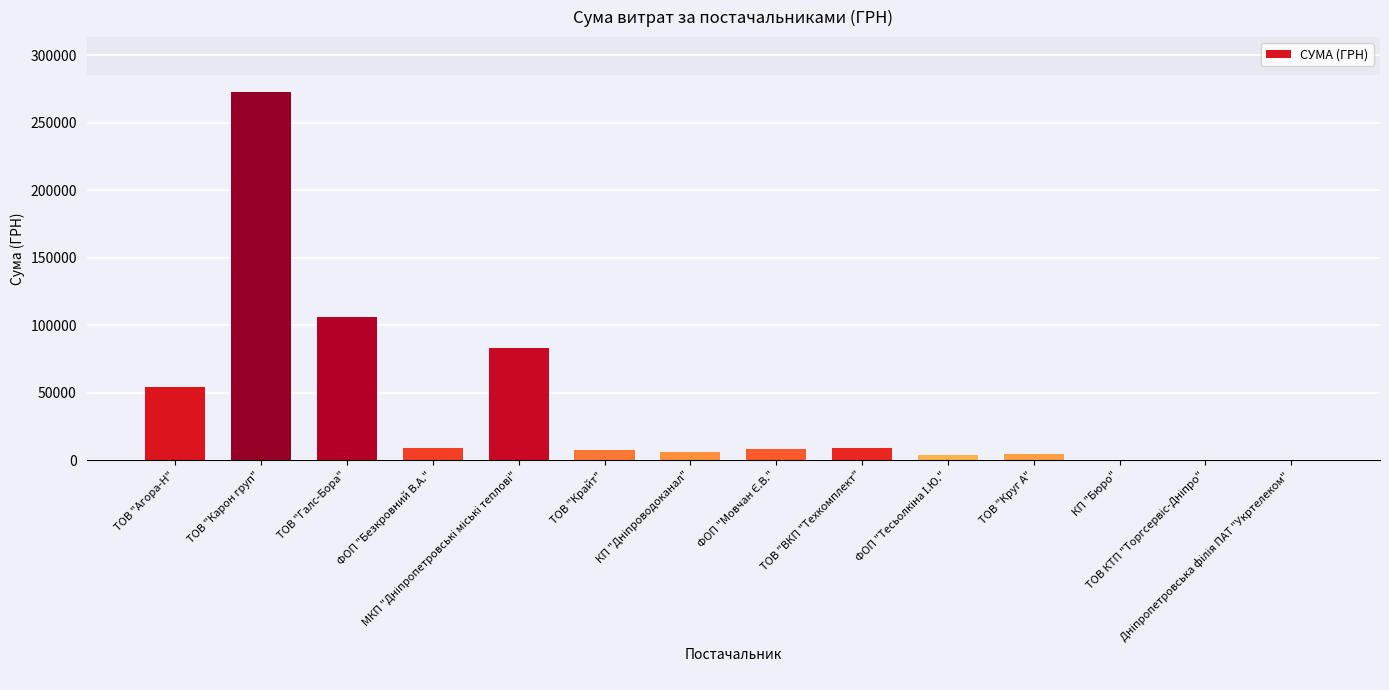

What is the greatest value displayed?

272422.2